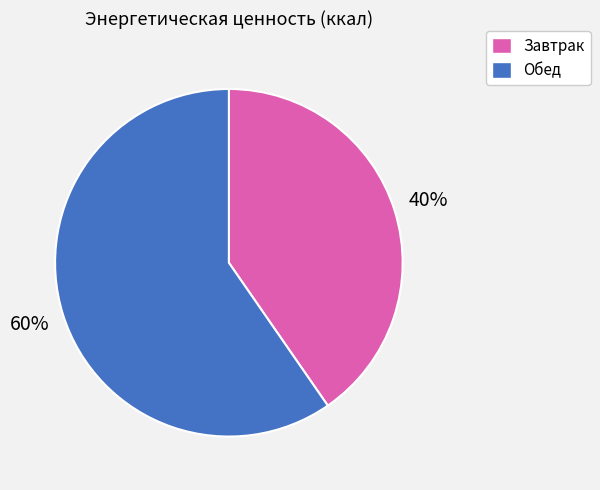

How many slices are in this pie chart?

2